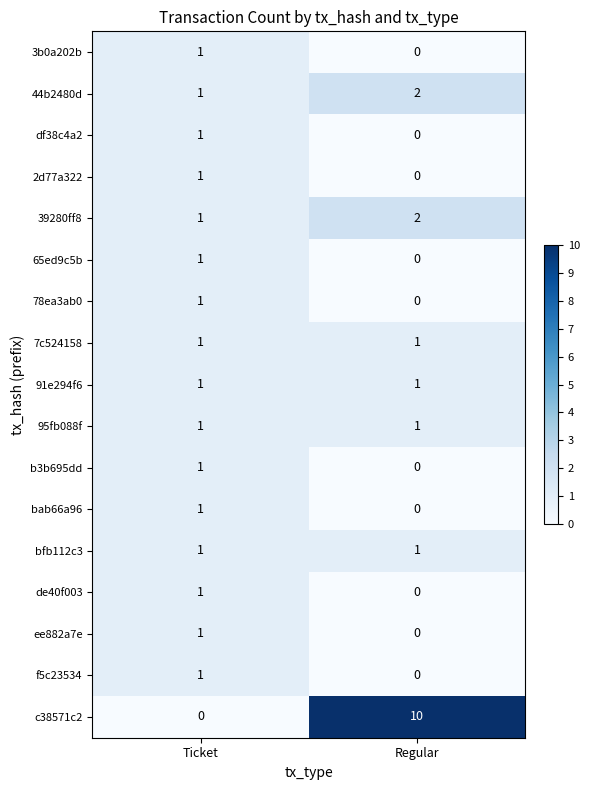

True or false: df38c4a2 has a value of 0 at Regular.

True